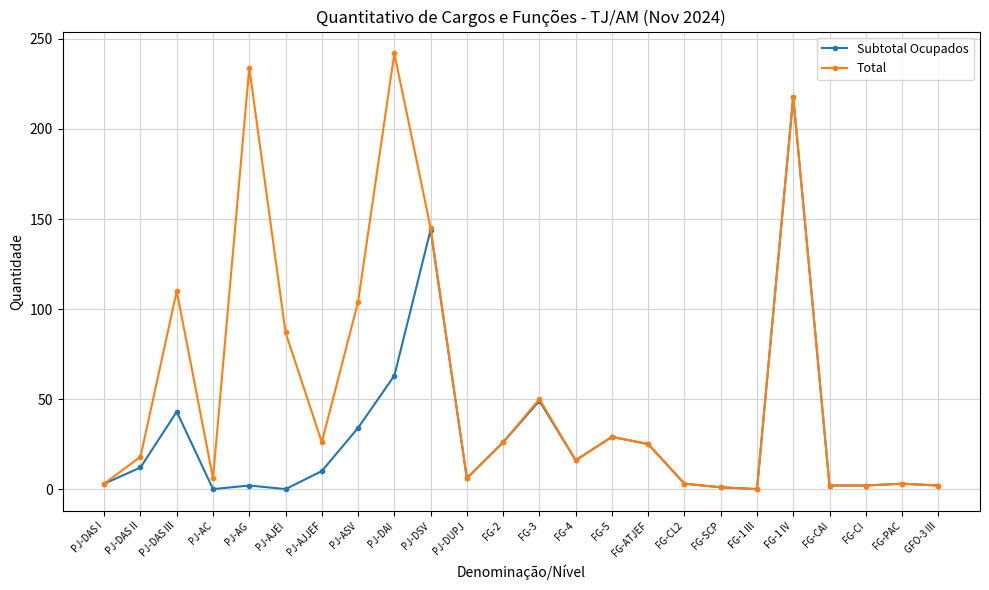

What is the label of the 21st point from the left?

FG-CAI